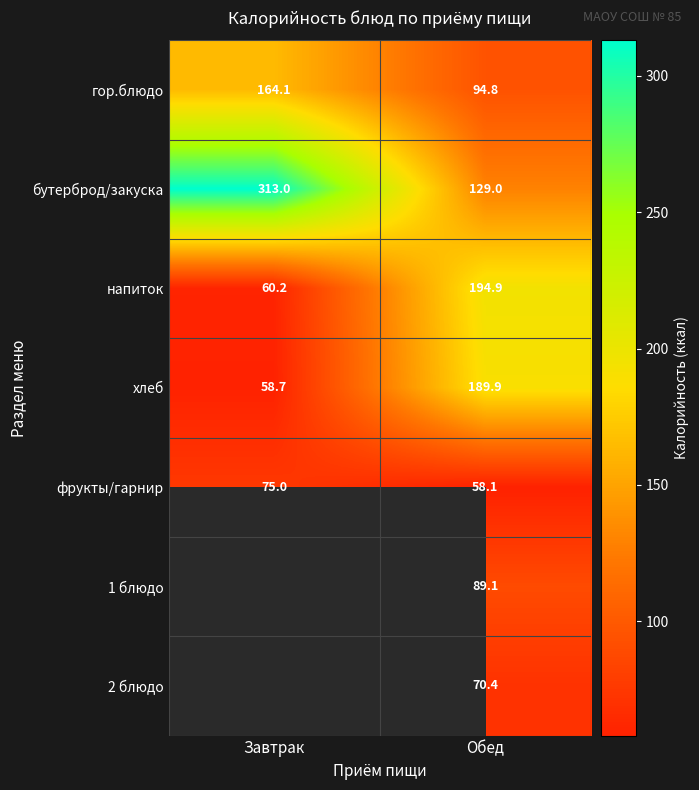

Between Обед and Завтрак, which is larger?

Завтрак